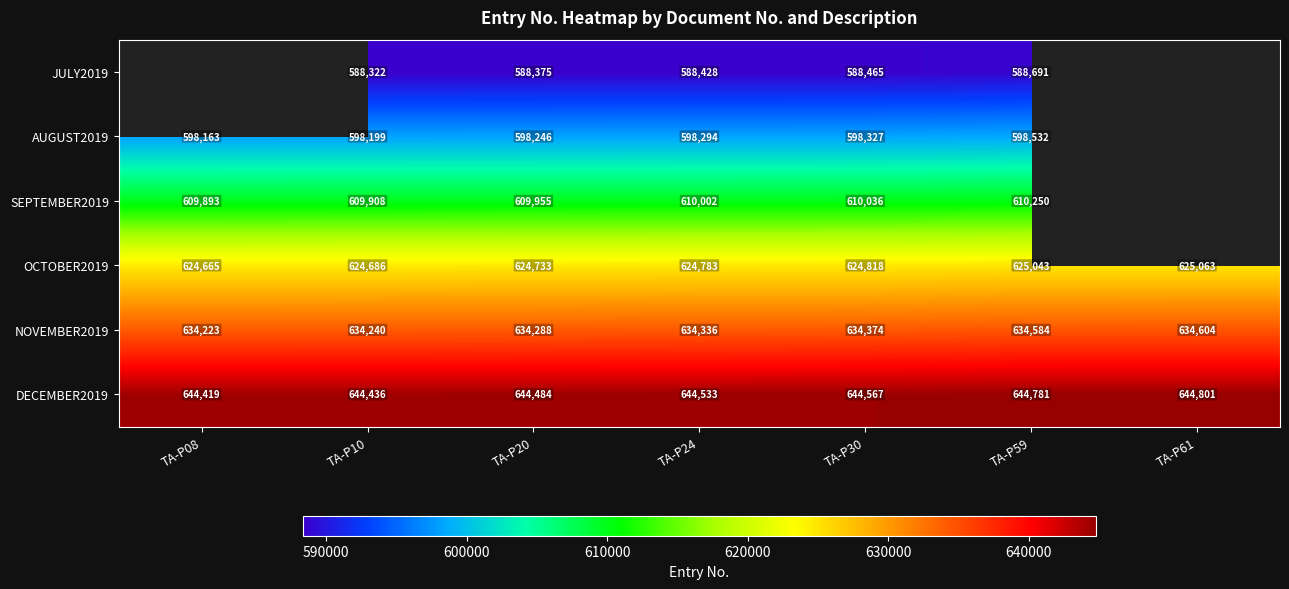

At which label is DECEMBER2019 closest to 644610?

TA-P30